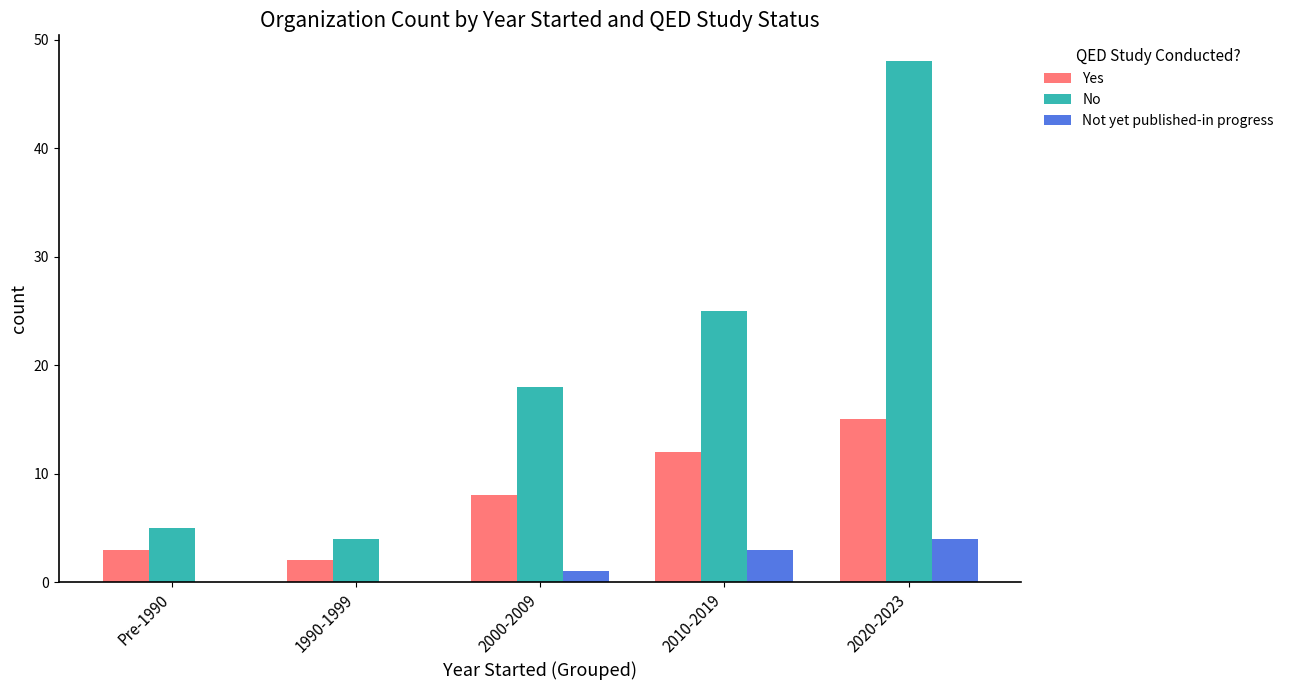

Reading left to right, transcribe all the data shown in this chart.

Yes: Pre-1990=3	1990-1999=2	2000-2009=8	2010-2019=12	2020-2023=15
No: Pre-1990=5	1990-1999=4	2000-2009=18	2010-2019=25	2020-2023=48
Not yet published-in progress: Pre-1990=0	1990-1999=0	2000-2009=1	2010-2019=3	2020-2023=4